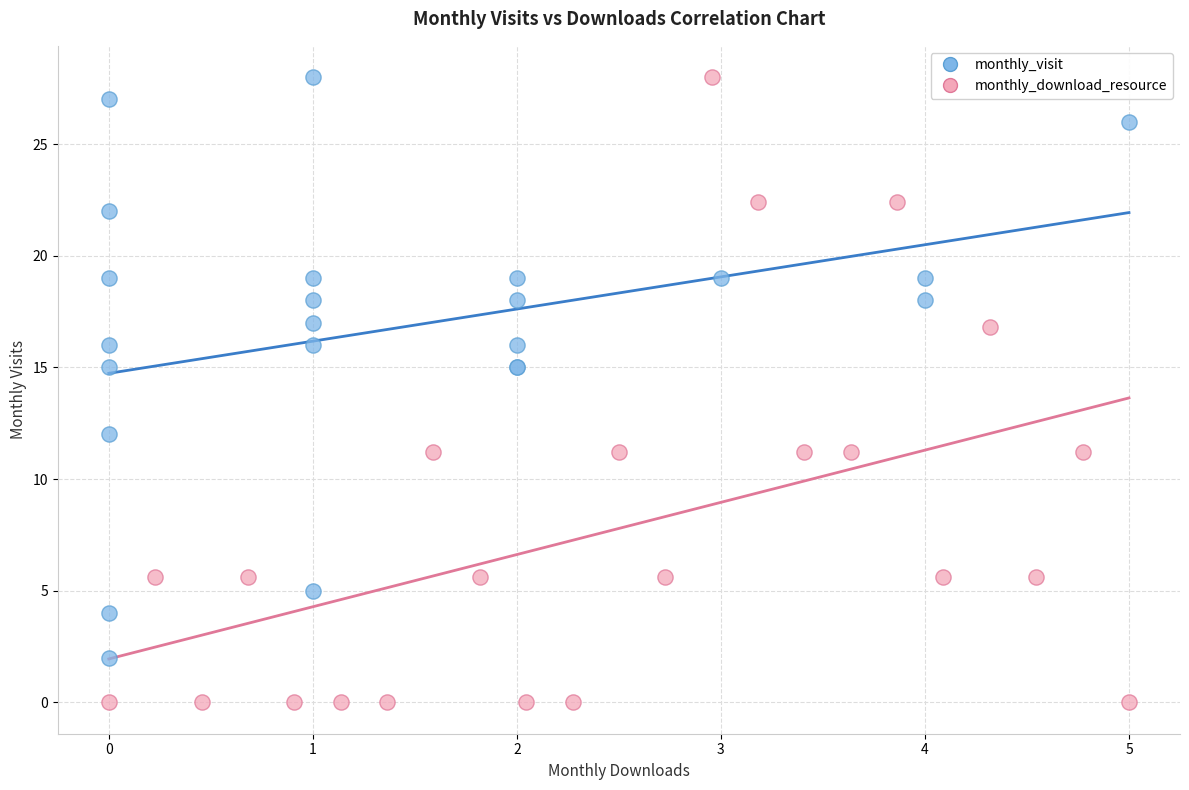

Which series contains the lowest Y value?

monthly_download_resource